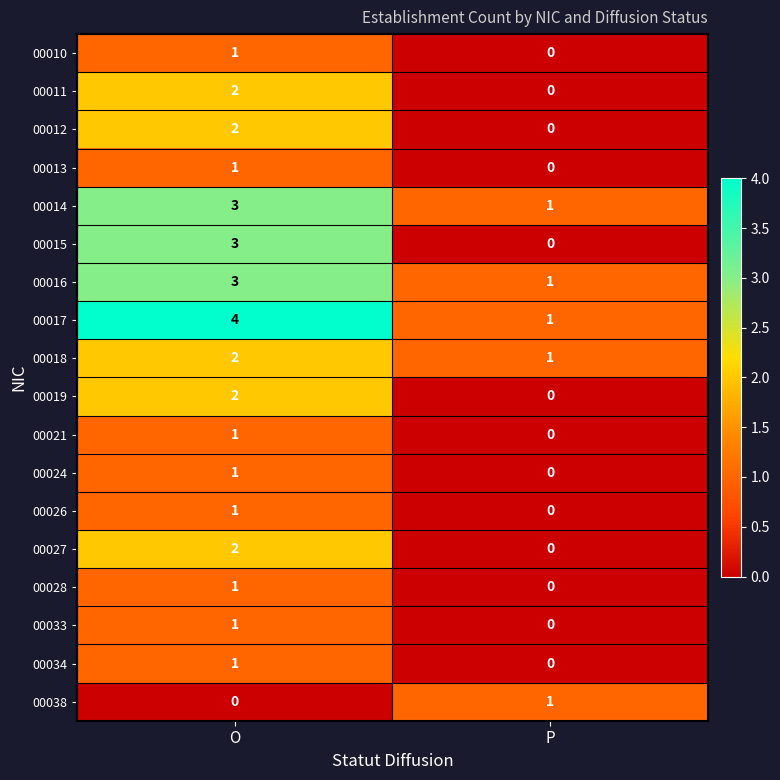

What is the approximate value of 00016 at O?

3